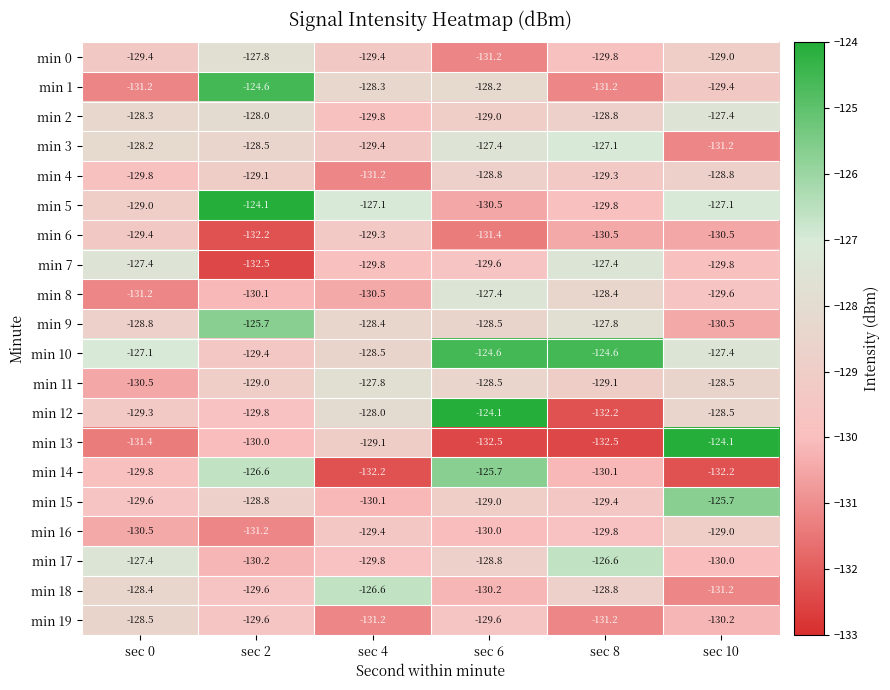

What is the difference between the highest and lowest values at sec 10?

8.1